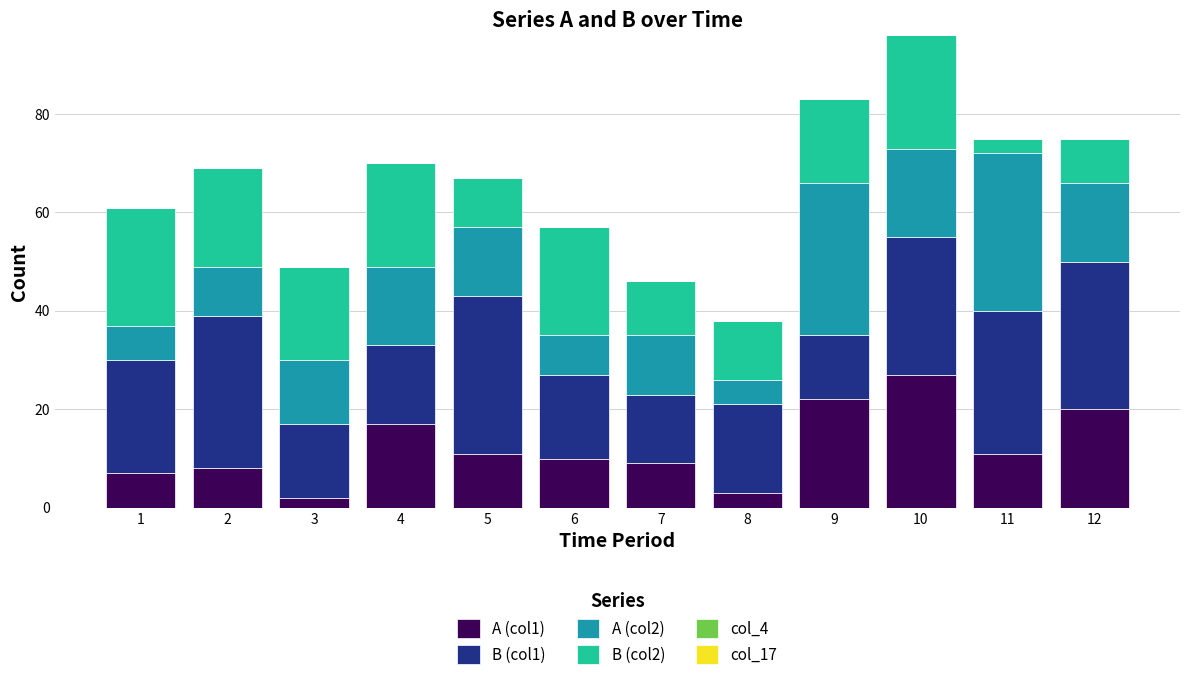

How many data points does each series have?

12